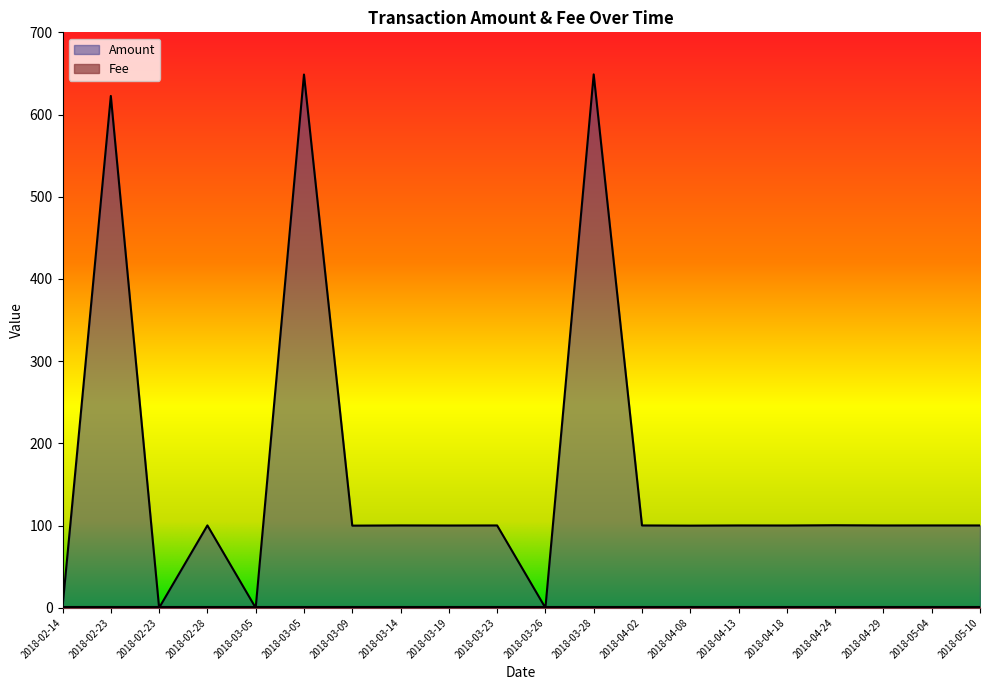

At which label does the data first exceed 100?

2018-02-23